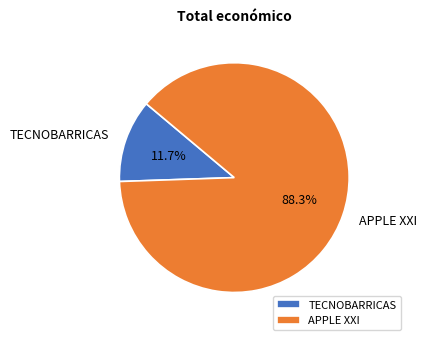

Which category has the biggest portion of the pie?

APPLE XXI